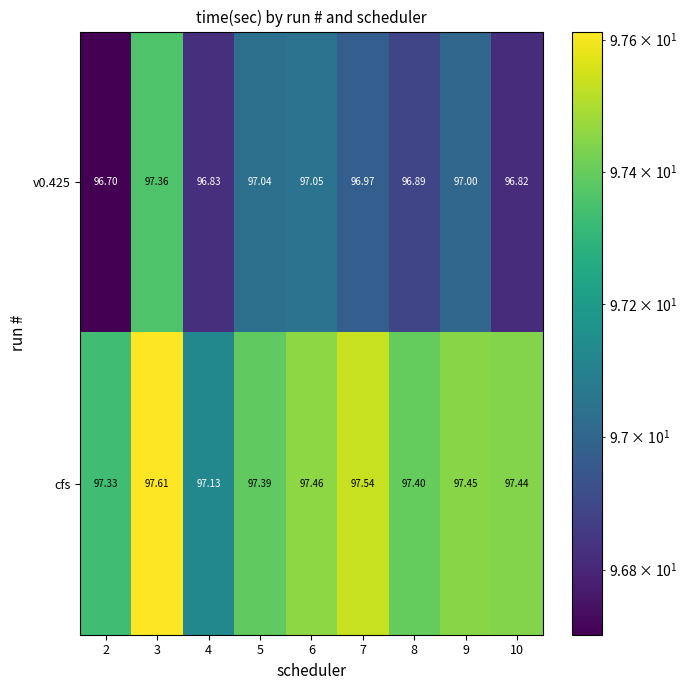

Is the value of v0.425 at 6 greater than the value of cfs at 5?

No